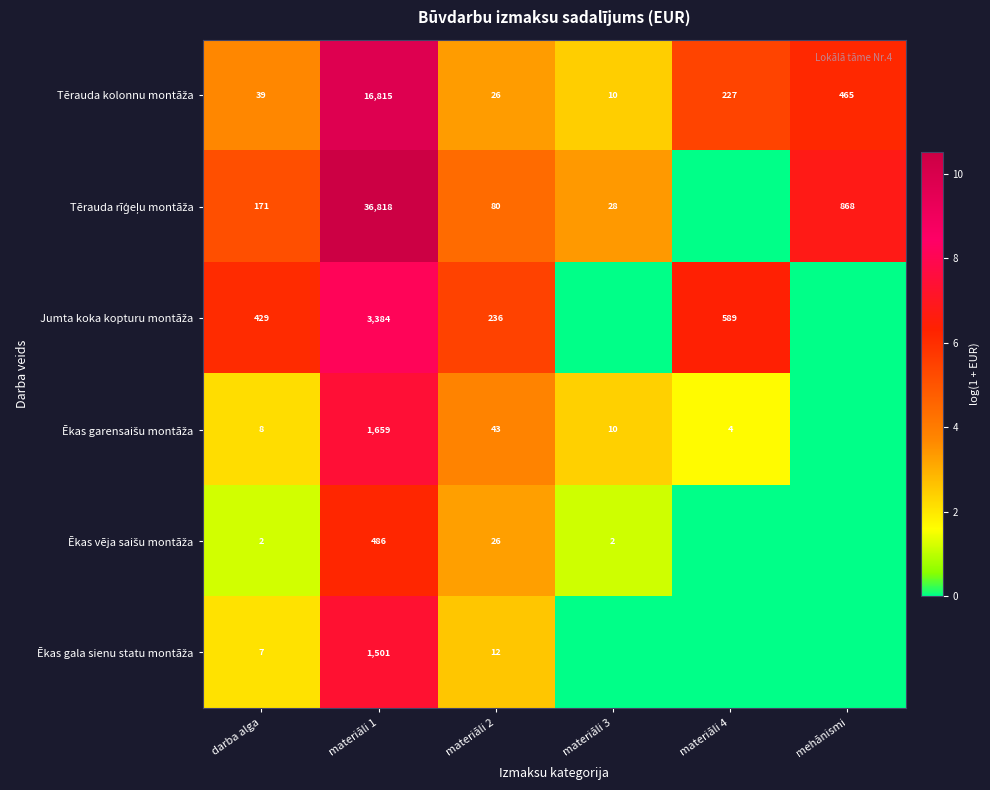

What is the total value across all series at materiāli 1?

60663